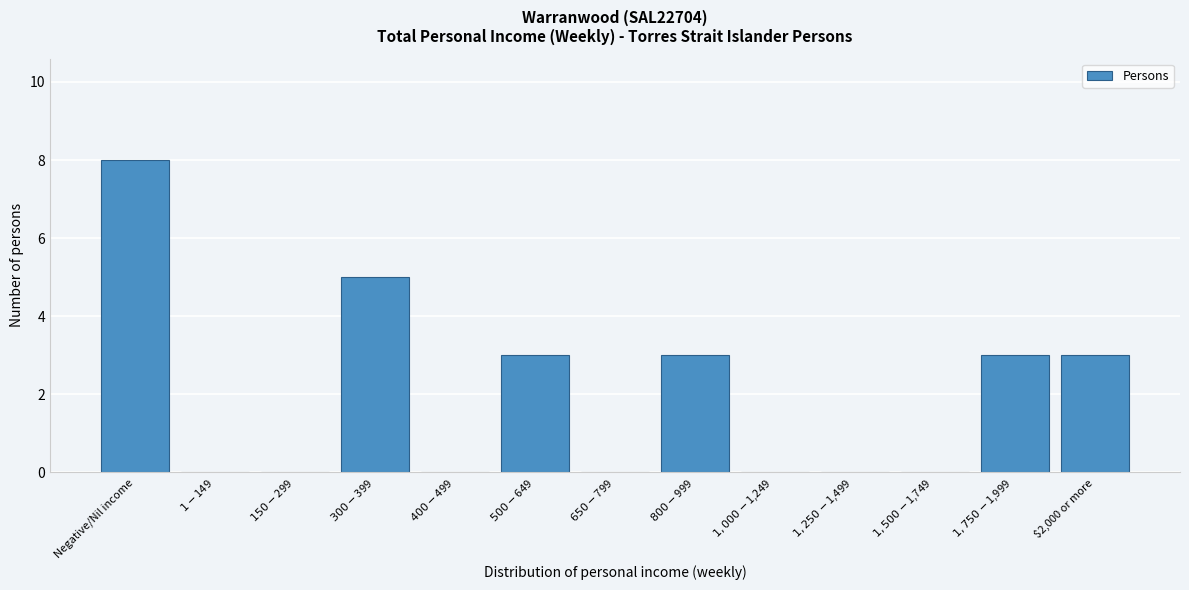

What is the maximum value shown in the chart?

8